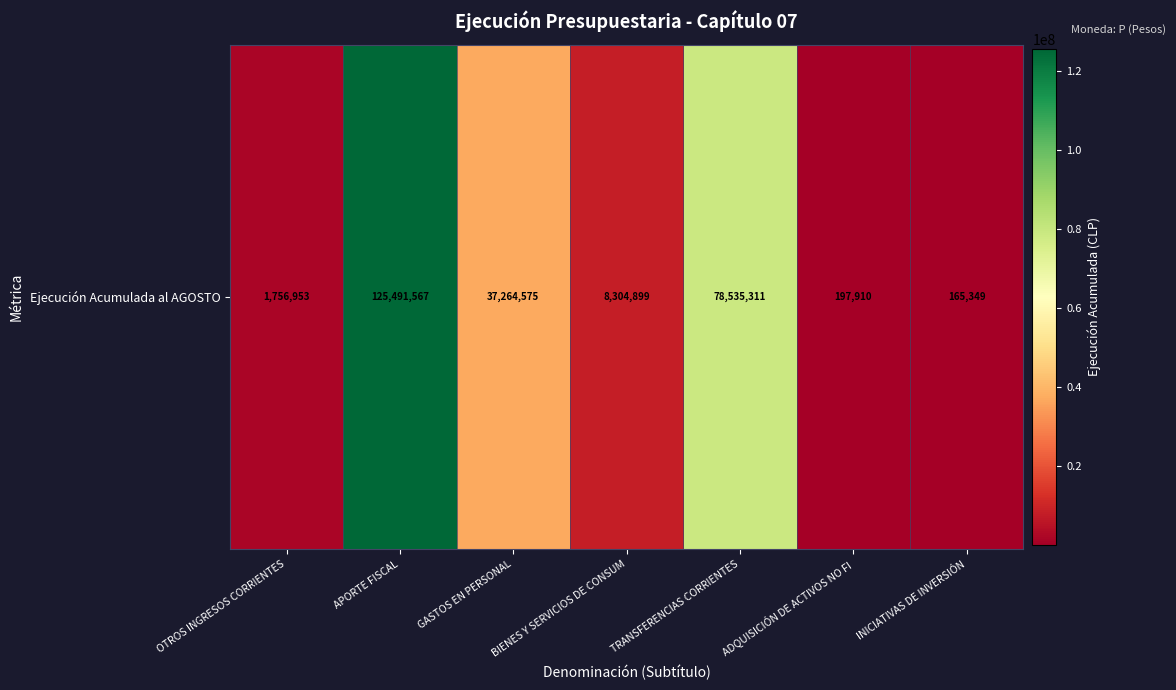

What is the sum of the values at BIENES Y SERVICIOS DE CONSUM and INICIATIVAS DE INVERSIÓN?

8470248